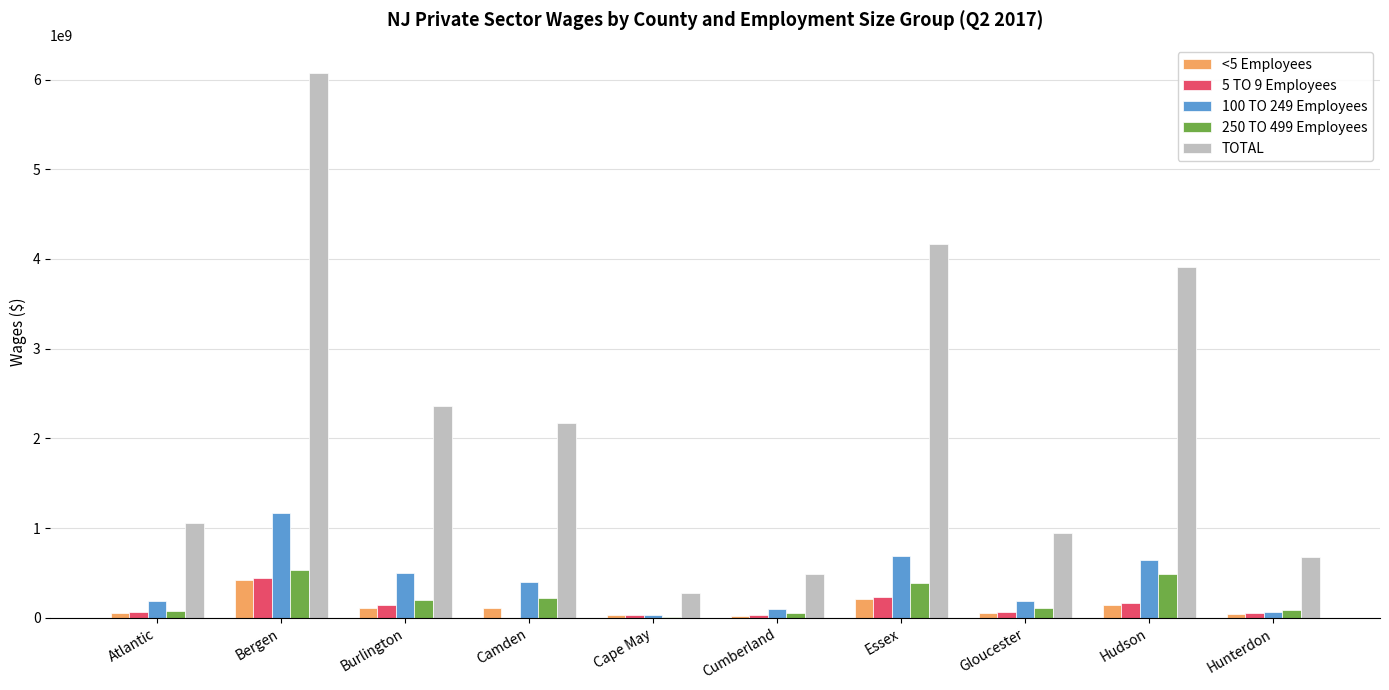

What are all the series names shown in the legend?

<5 Employees, 5 TO 9 Employees, 100 TO 249 Employees, 250 TO 499 Employees, TOTAL